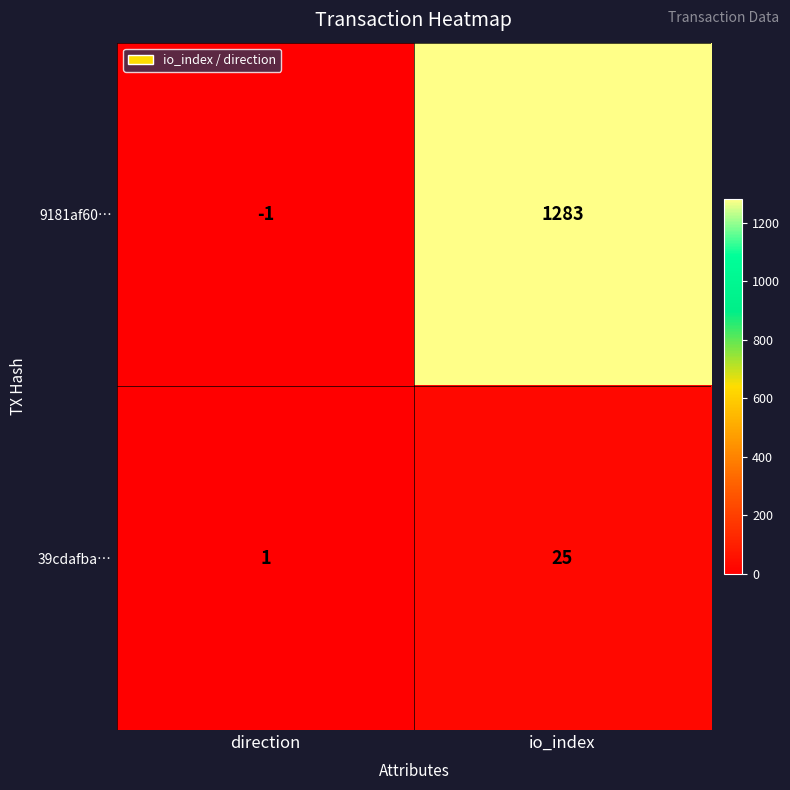

At how many categories does at least one series exceed 63?

1